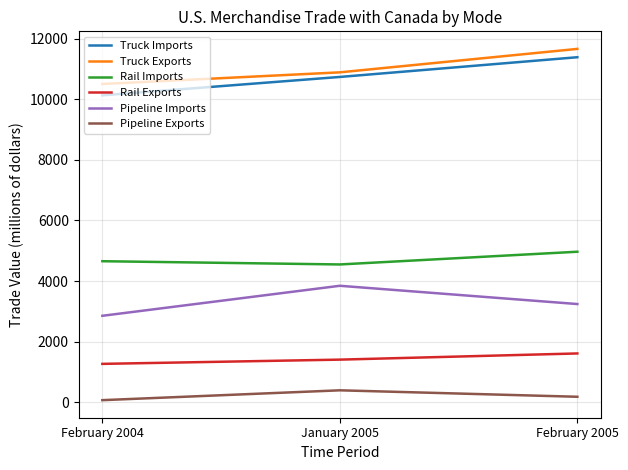

What are all the series names shown in the legend?

Truck Imports, Truck Exports, Rail Imports, Rail Exports, Pipeline Imports, Pipeline Exports